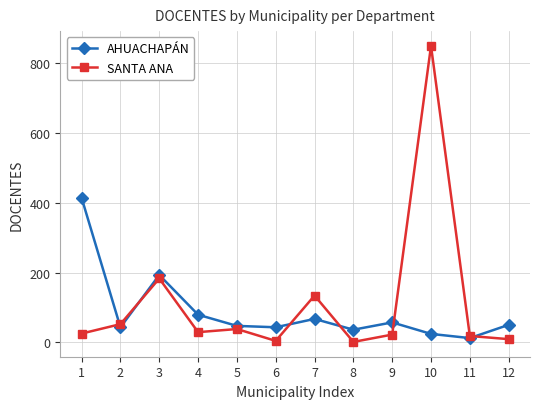

Is this an area chart (filled region under the line)?

No